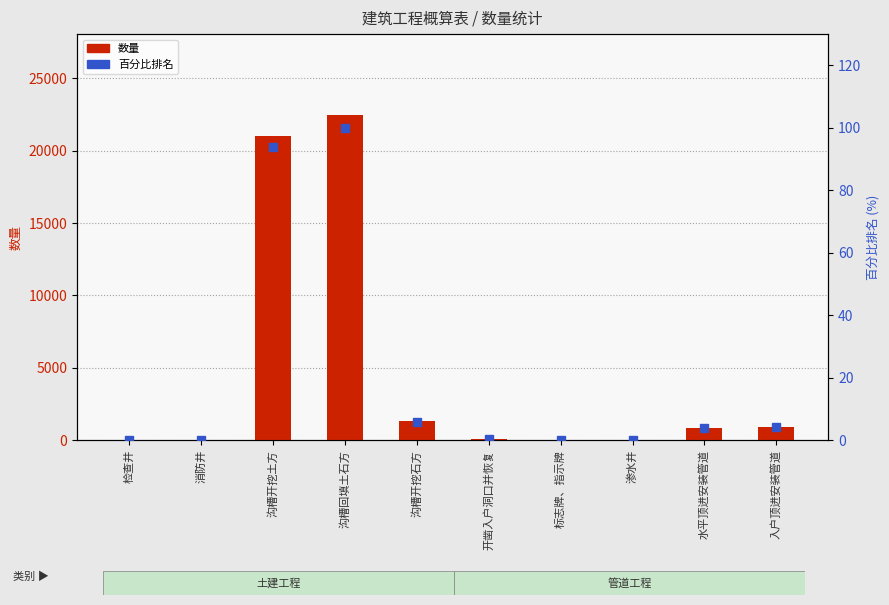

Count the number of categories in the chart.

10